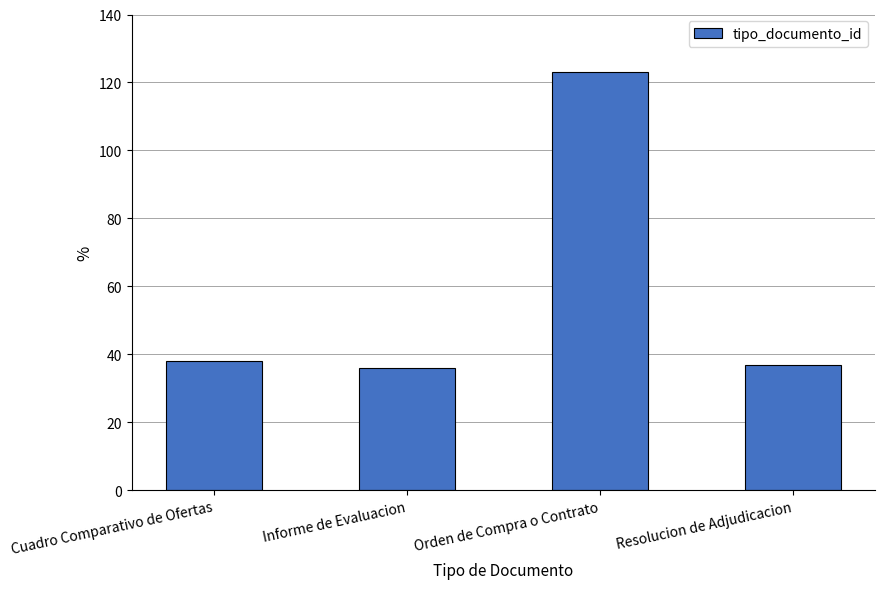

Does the chart contain any negative values?

No